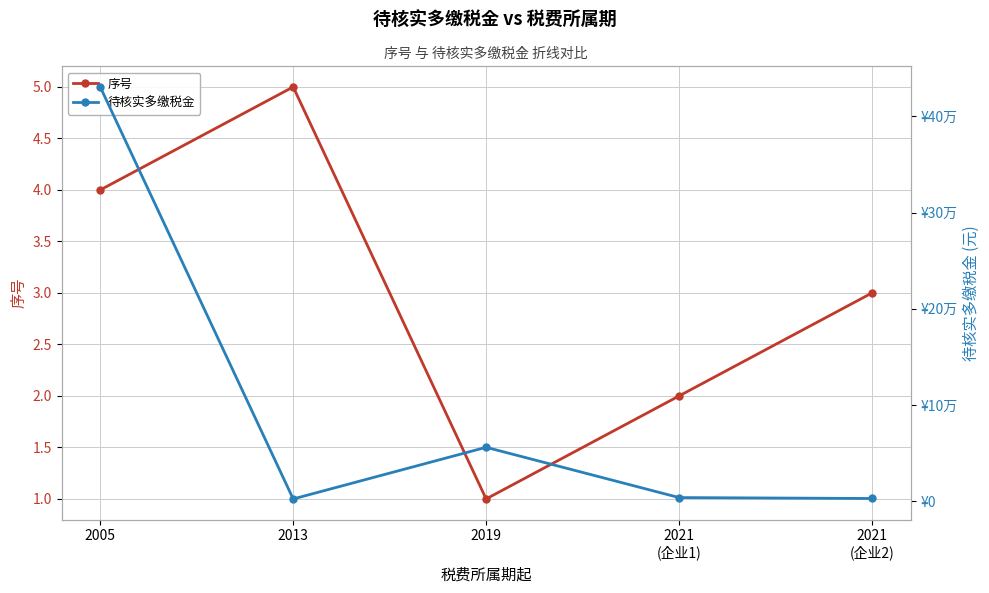

What is the spread (max minus min) of values at 2021
(企业2)?

3041.4